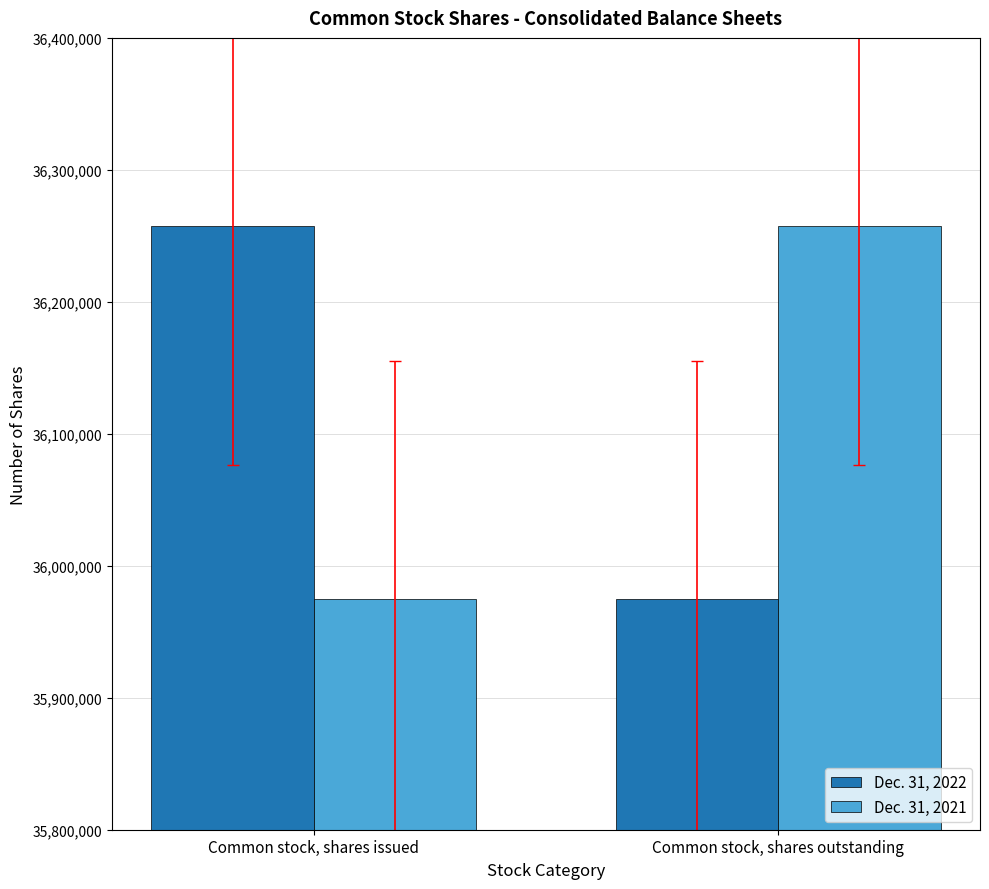

What is the smallest value displayed?

35975034